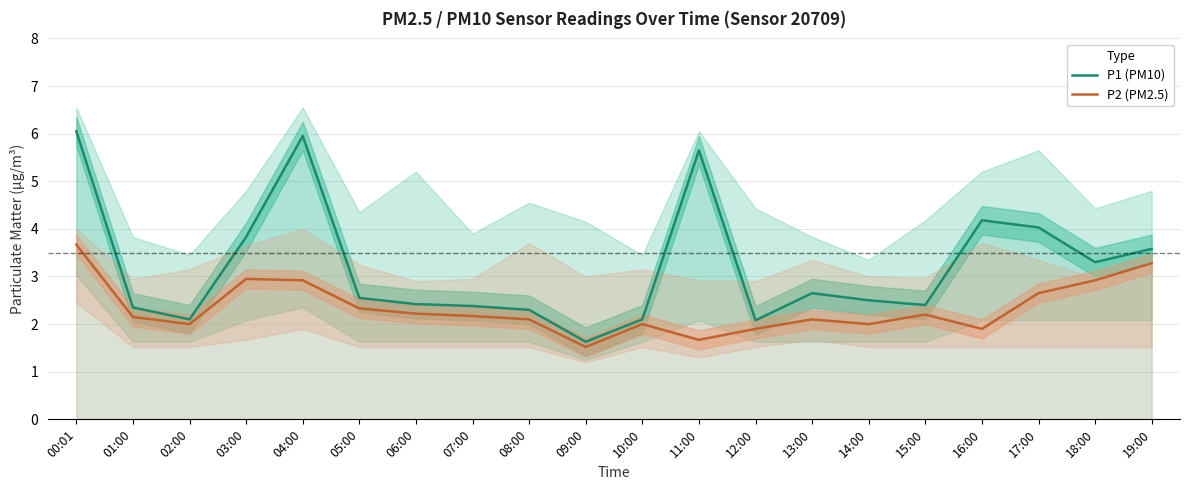

What is the sum of all P2 (PM2.5) values?

46.6